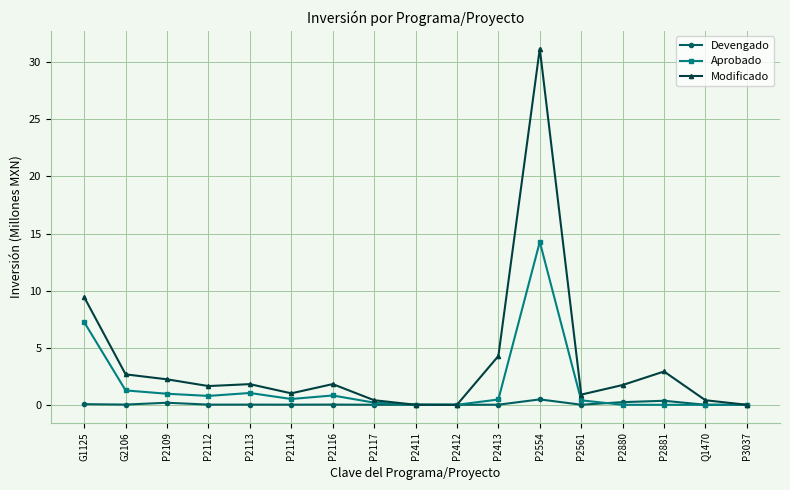

List the series in order of their overall mean, lowest first.

Devengado, Aprobado, Modificado